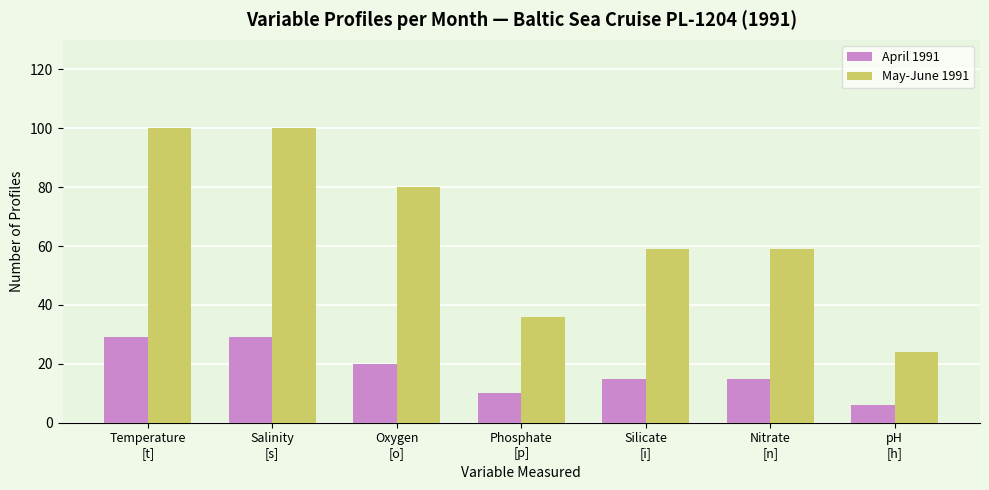

Rank the series at Nitrate
[n] from highest to lowest value.

May-June 1991, April 1991